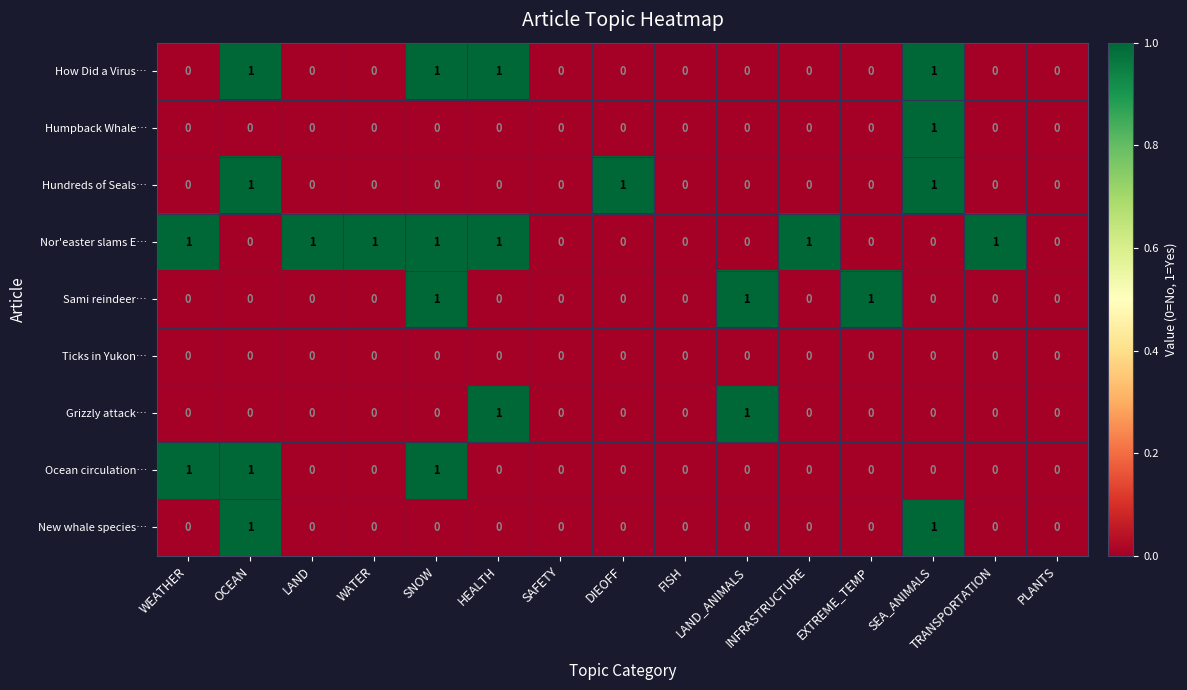

Which series has the largest total across all categories?

Nor'easter slams E…